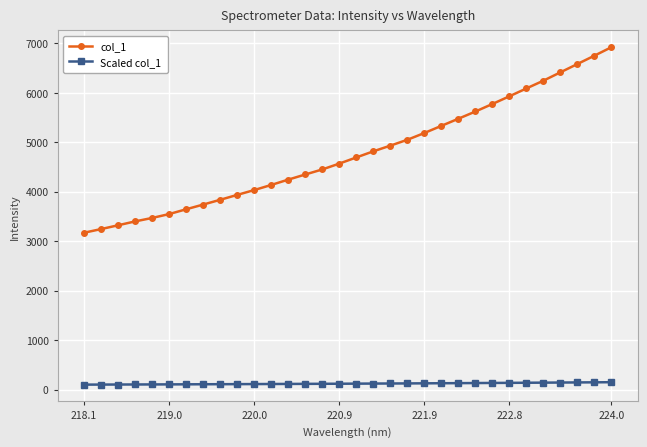

Which series has the largest range (max minus min)?

col_1